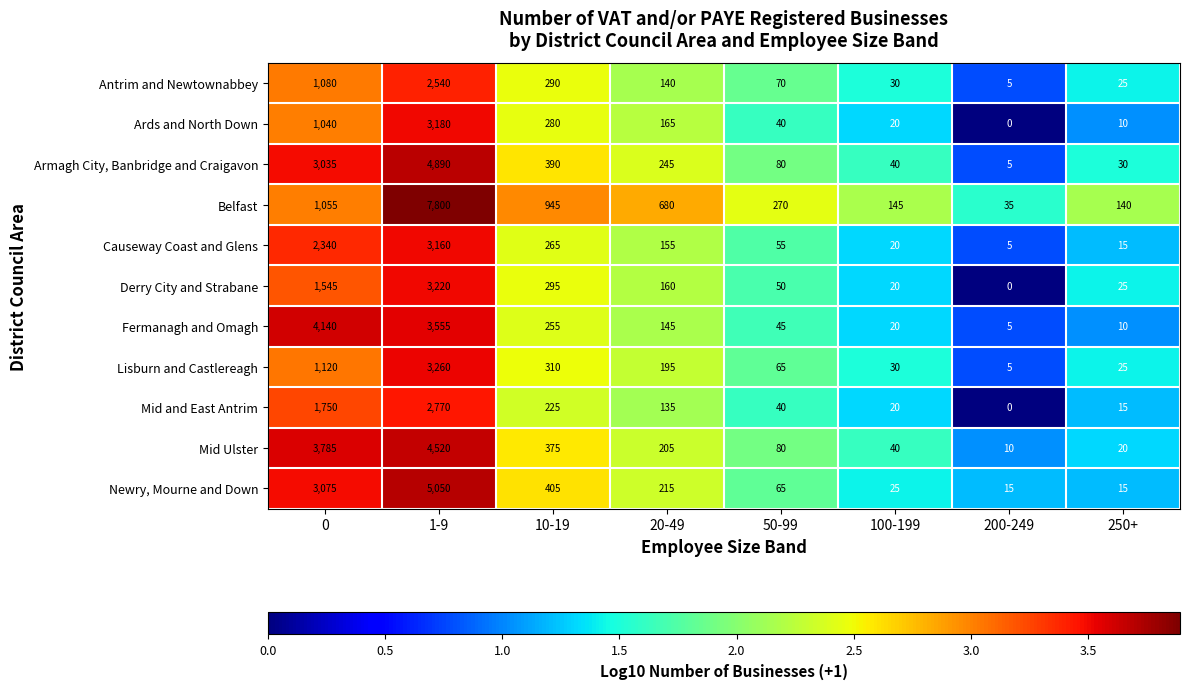

Which series has the largest range (max minus min)?

Belfast